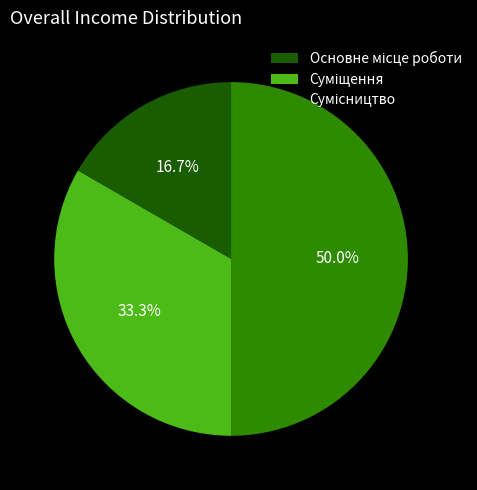

What percentage is the Сумісництво slice, to the nearest percent?

50%